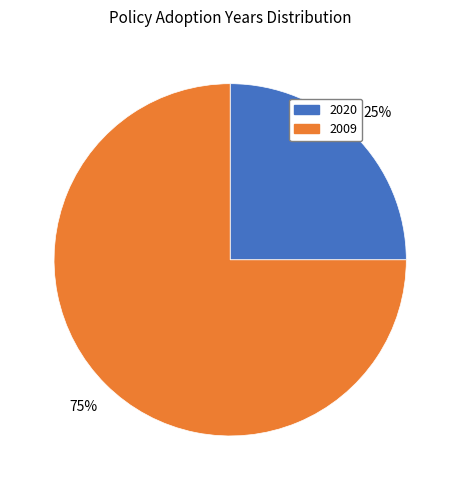

To the nearest percent, what is the difference between the largest and smallest slice percentages?

50%